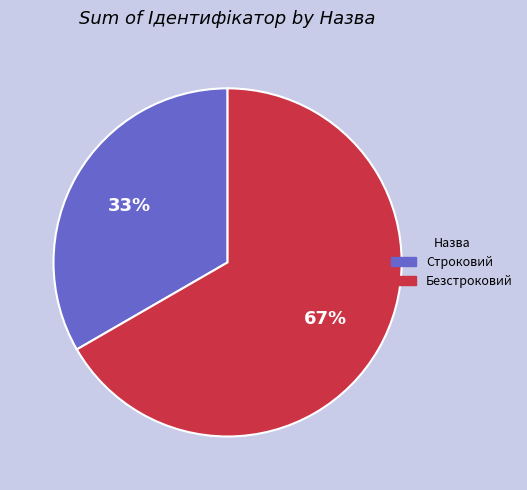

To the nearest percent, what is the combined percentage of Безстроковий and Строковий?

100%